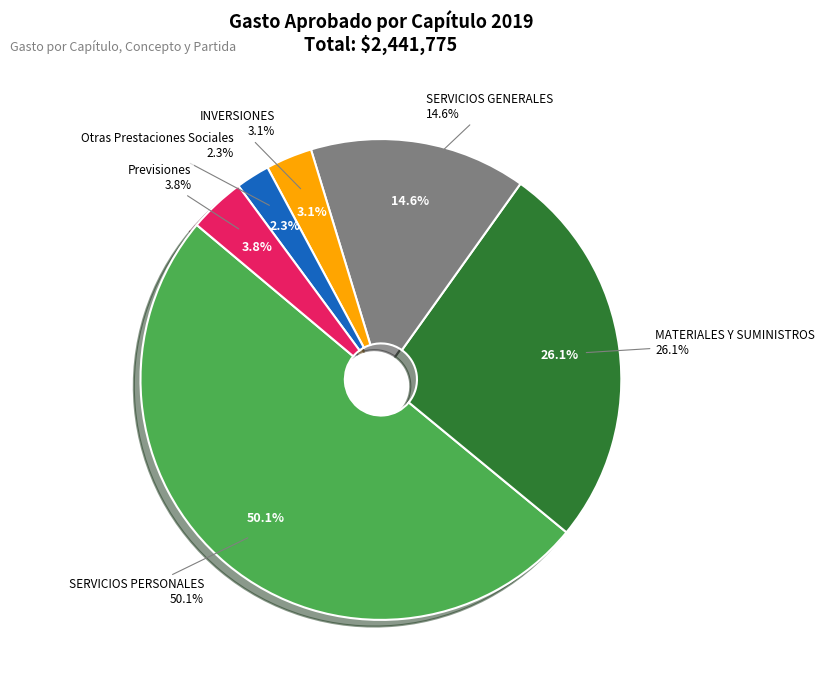

What is the largest slice in the pie chart?

SERVICIOS PERSONALES